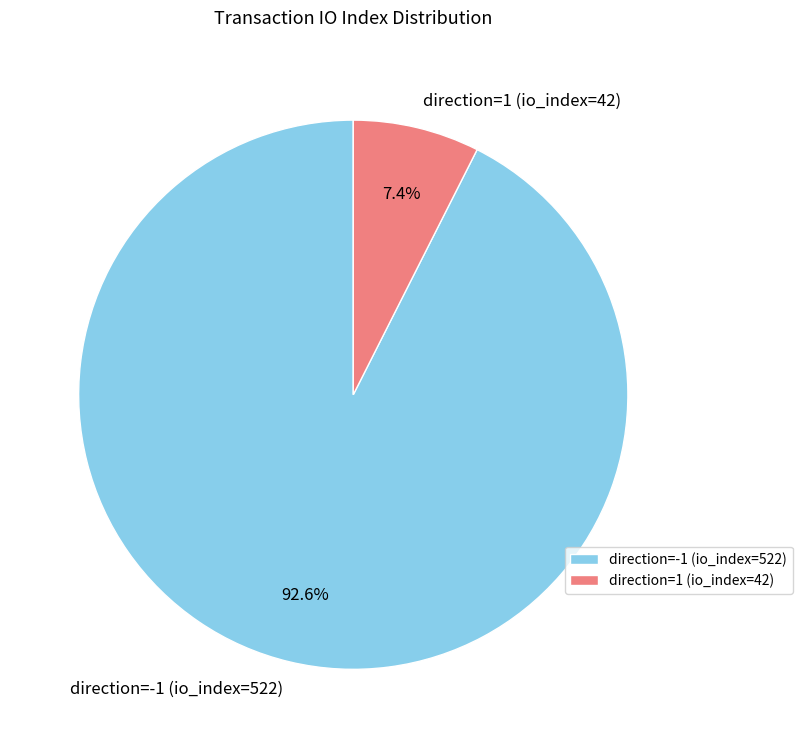

To the nearest percent, what is the average slice percentage?

50%